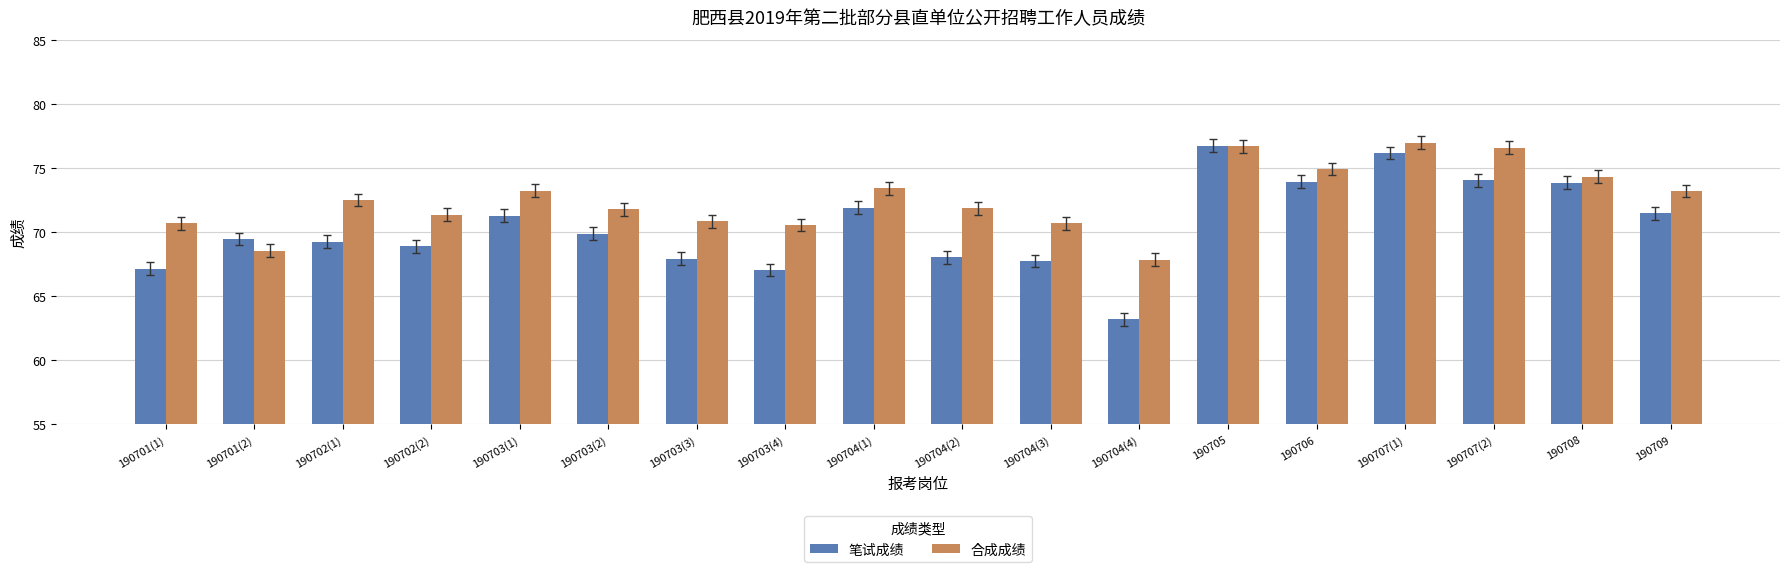

Which series changed the most between 190702(1) and 190702(2)?

合成成绩